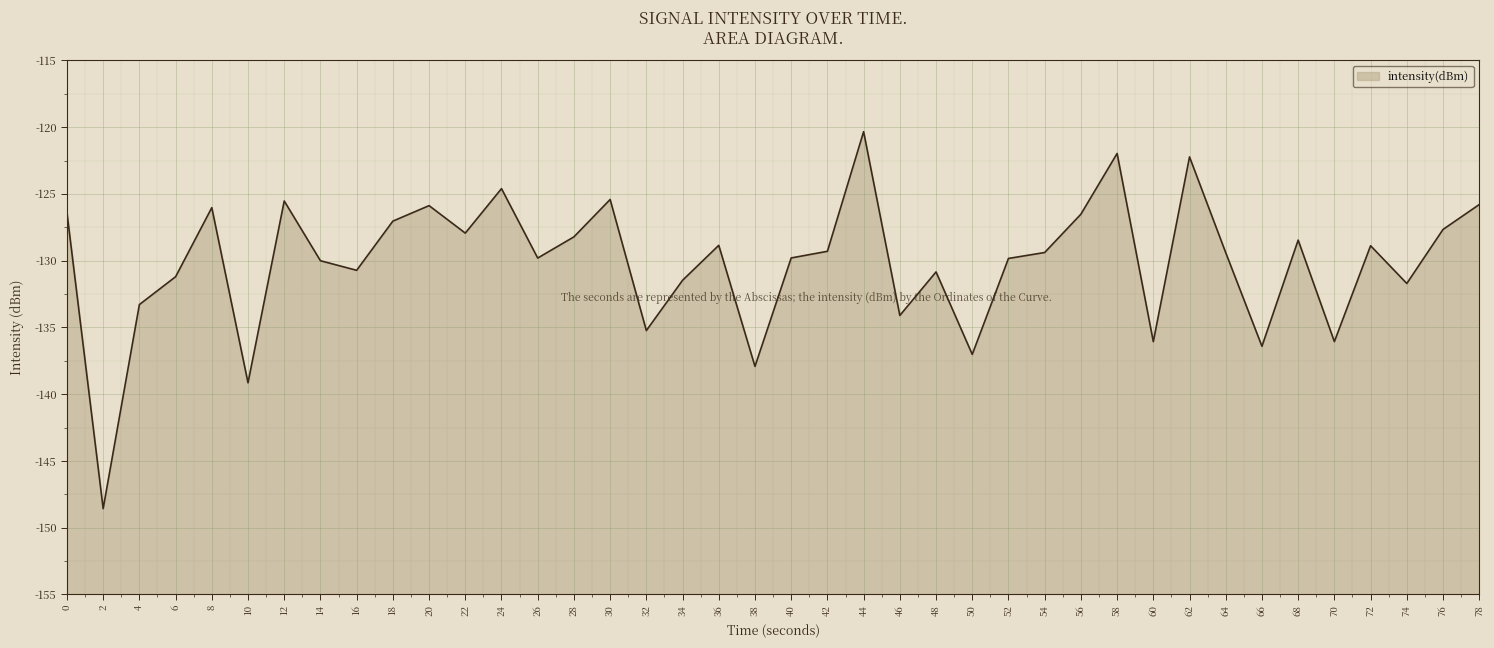

How many interior local valleys (lower than both neighbors) does the data have?

13